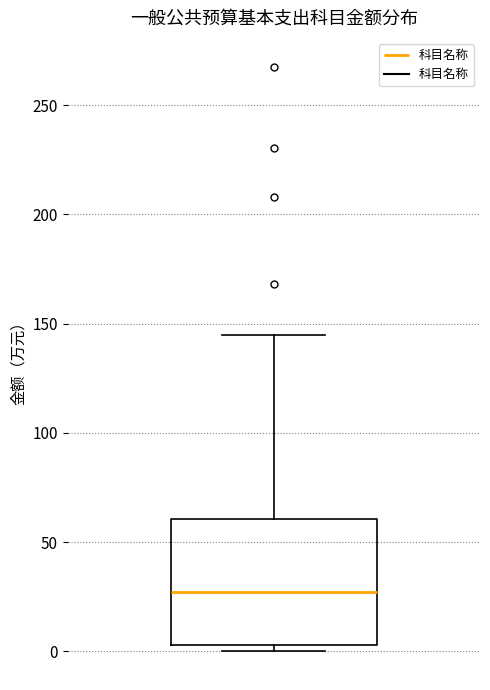

Transcribe this box plot: give where the median line is, the range the box spans, and where the two whiskers end, as read against the y-axis. The values are not printed on the chart, so give them approximately, as read against the axis.

median 25, box 5 to 60, whiskers 0 to 145